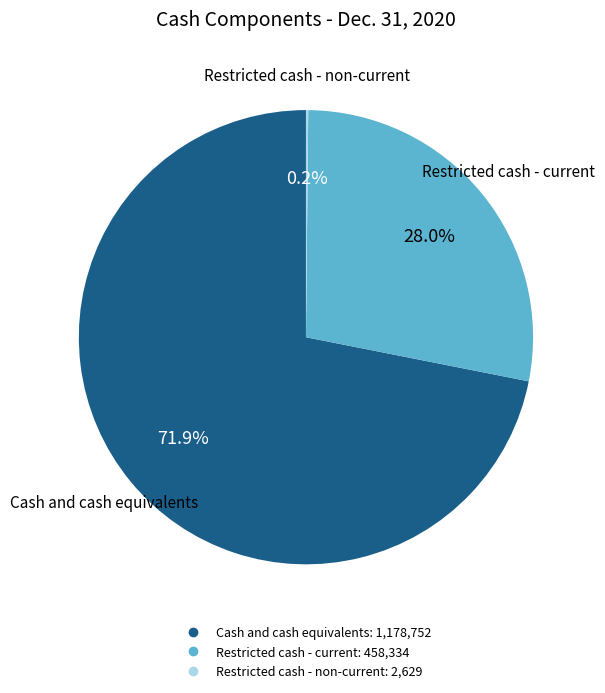

What is the ratio of the value at Cash and cash equivalents to the value at Restricted cash - current?

2.6